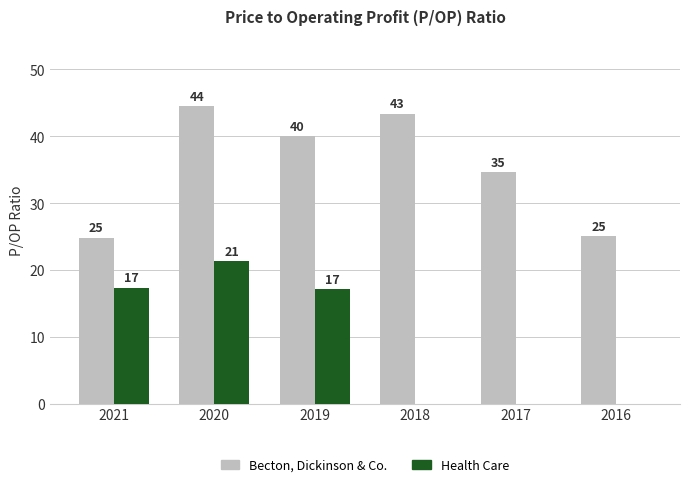

What are all the series names shown in the legend?

Becton, Dickinson & Co., Health Care